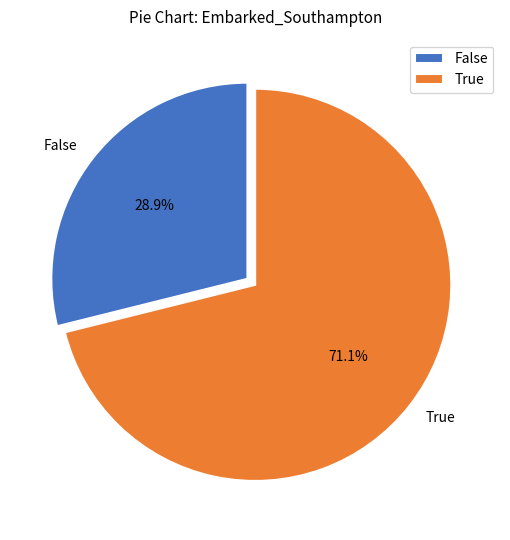

Is there a majority slice in this chart?

Yes